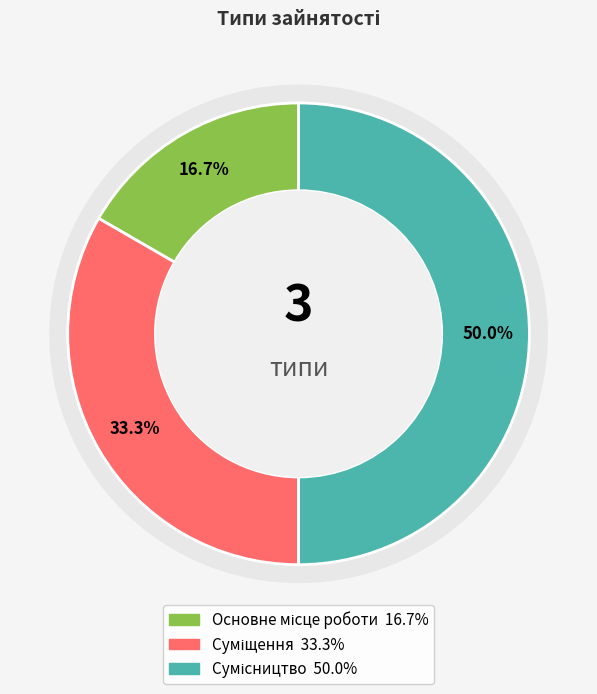

How many slices are in this pie chart?

3